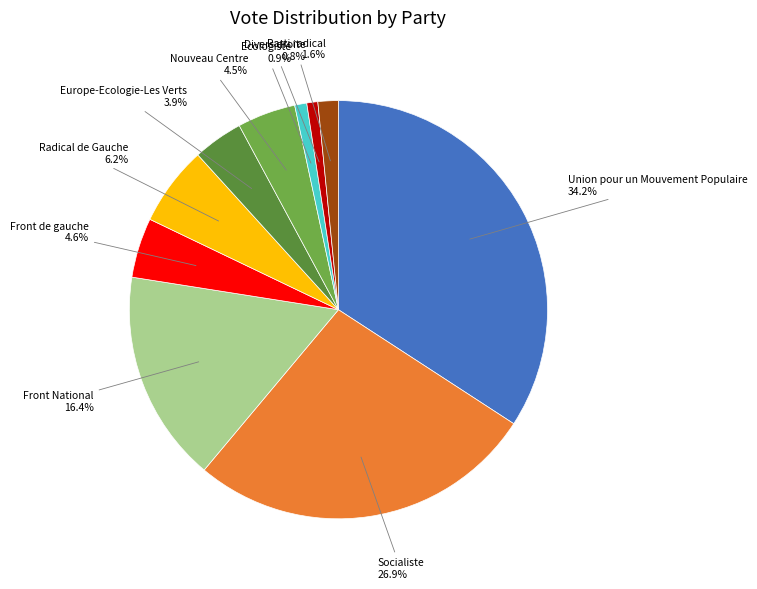

Does any single category account for the majority?

No